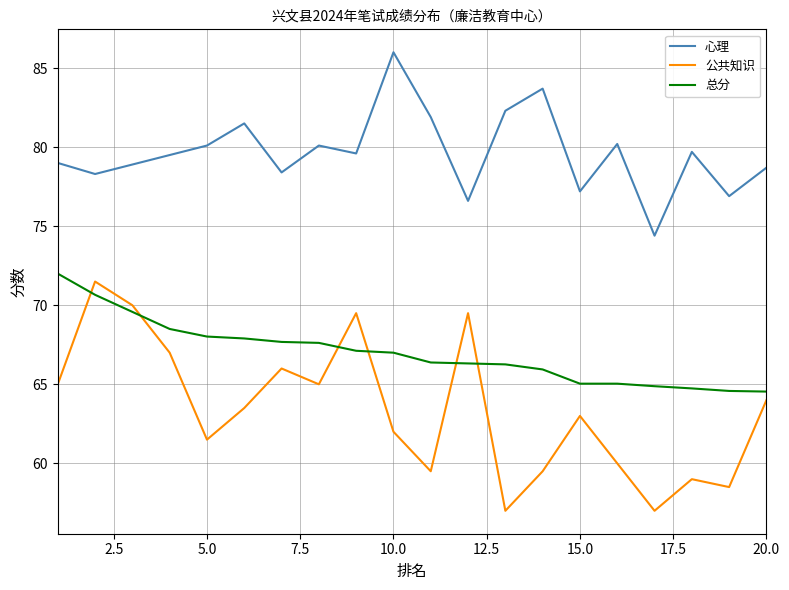

What is the difference between the maximum and minimum values in the 心理 series?

11.6